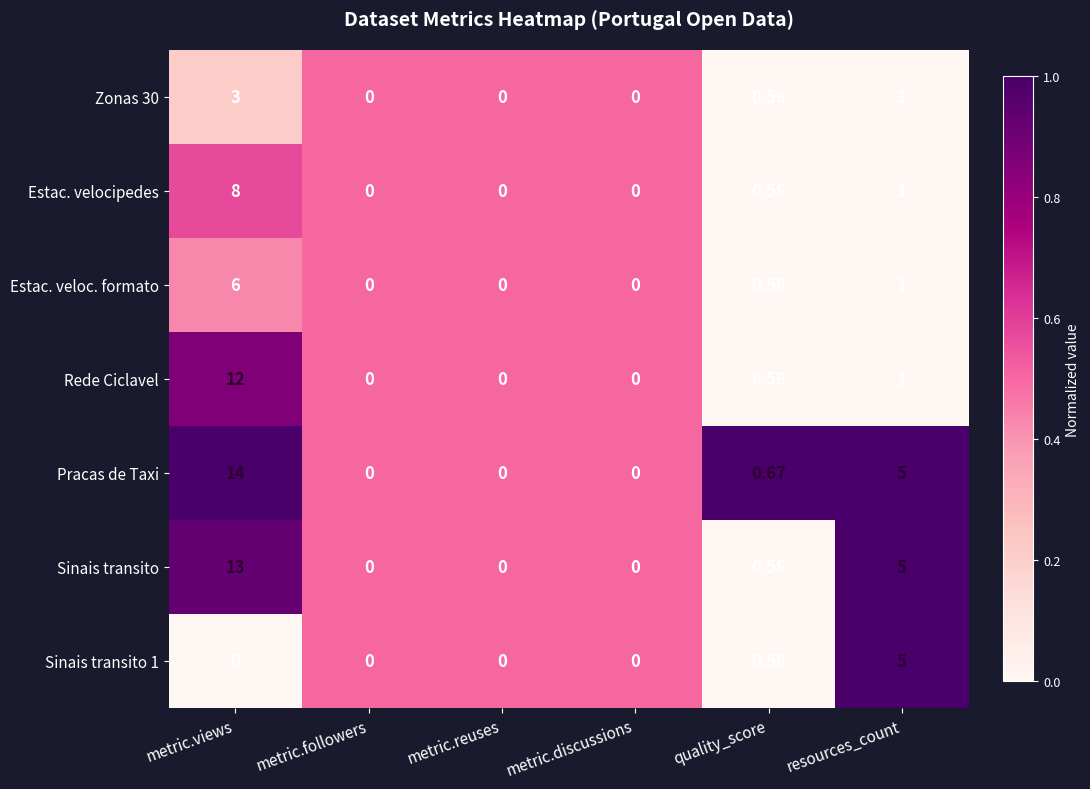

Which series has the largest total across all categories?

Pracas de Taxi